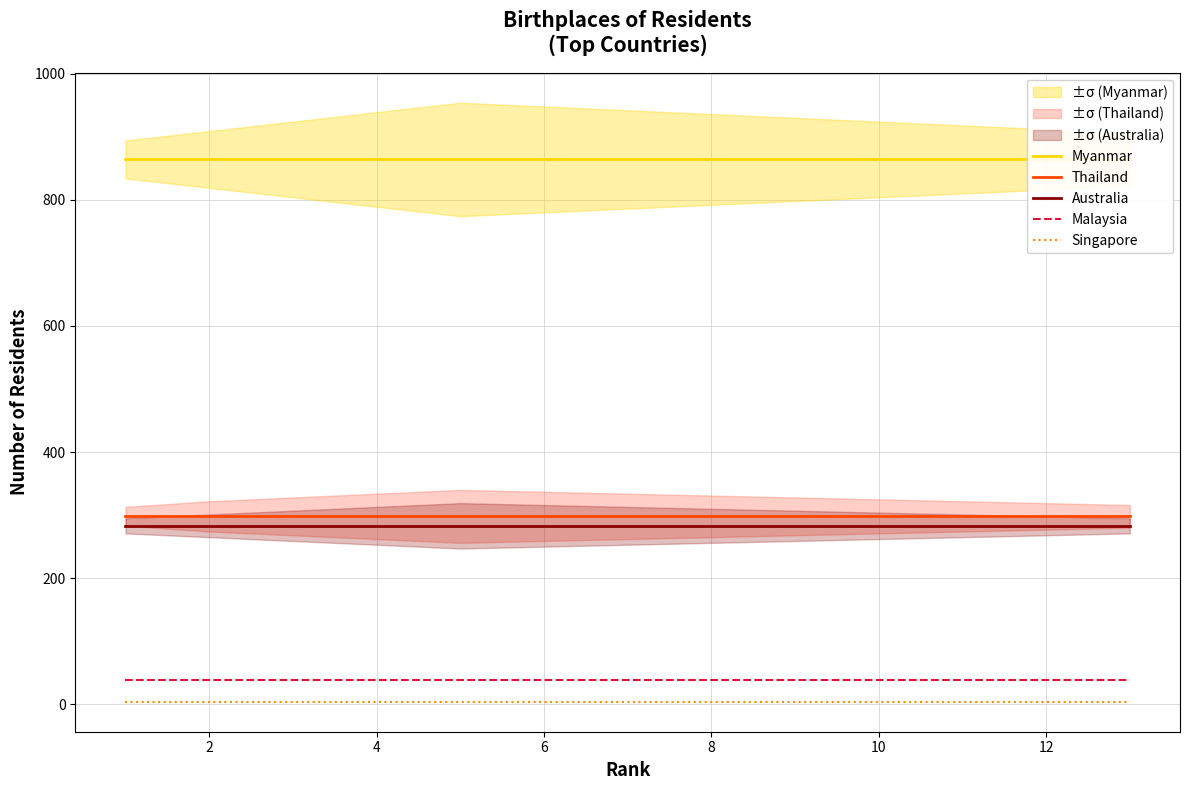

True or false: Myanmar has more than 2 points higher than both neighbors.

False